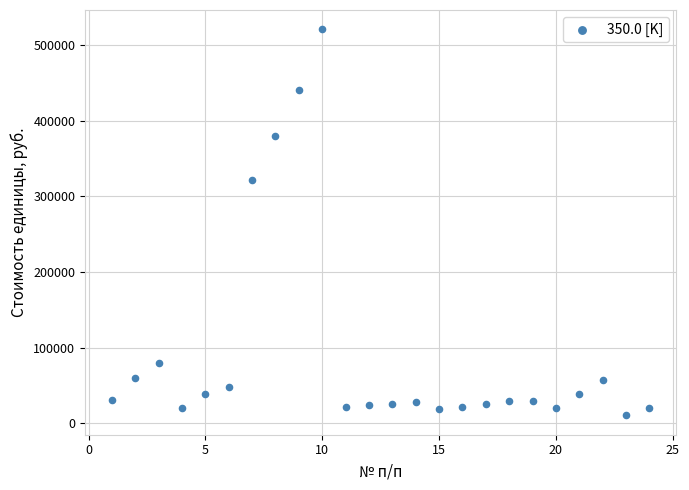

What is the range of X values (max minus min)?

23